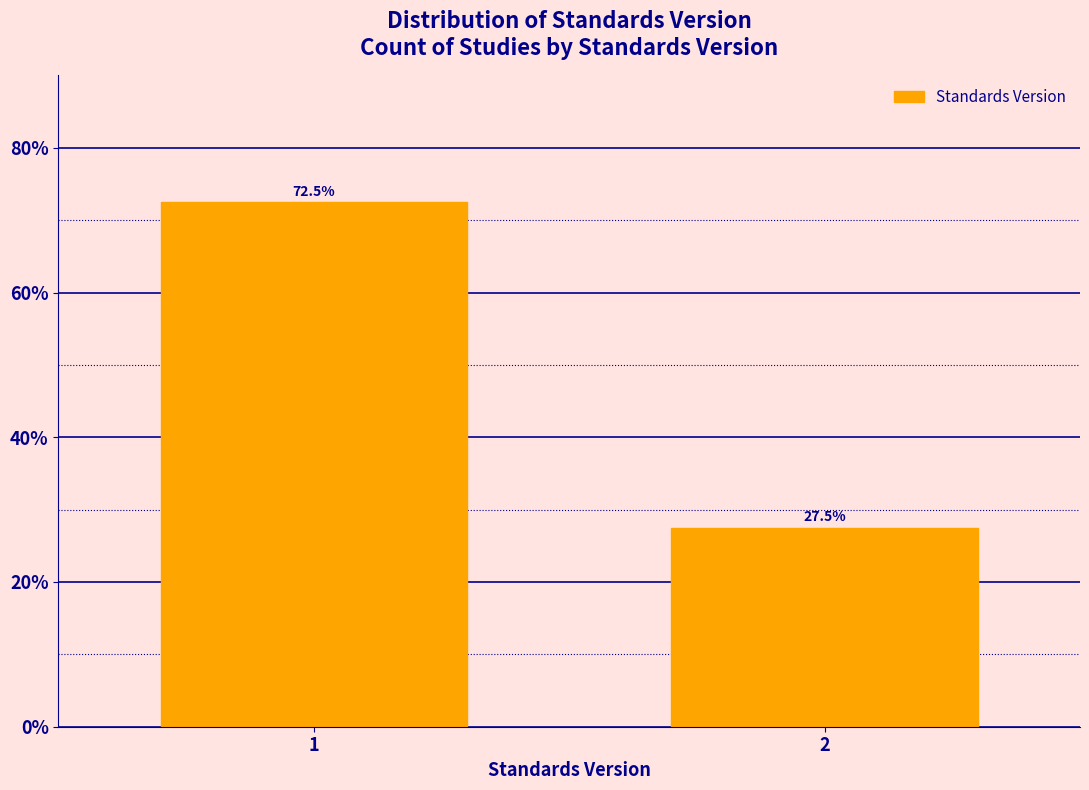

Reading left to right, transcribe all the data shown in this chart.

72.5	27.5